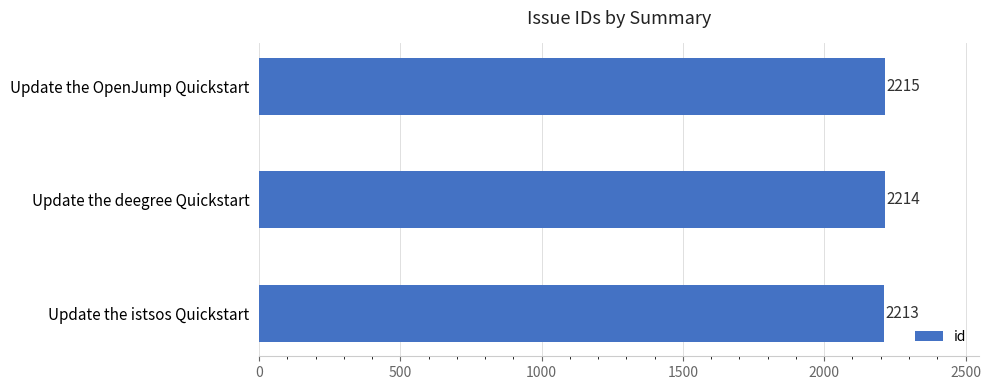

List the labels in order of value, smallest first.

Update the istsos Quickstart, Update the deegree Quickstart, Update the OpenJump Quickstart